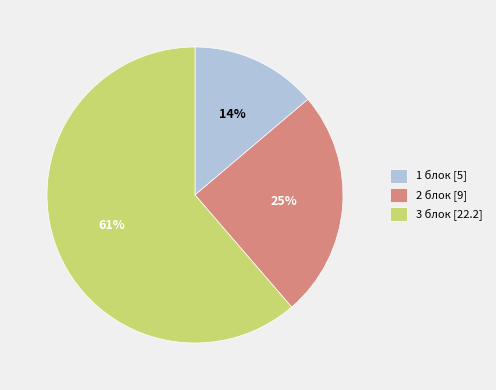

What is the ratio of the value at 2 блок to the value at 1 блок?

1.8